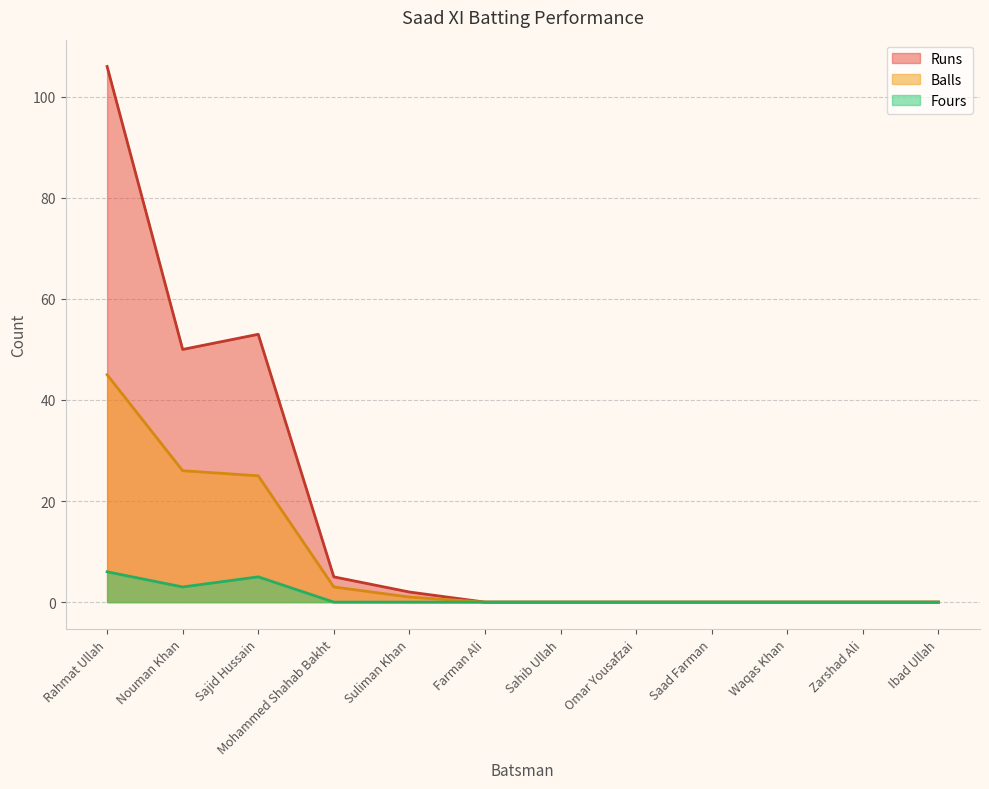

True or false: Balls has a value of 0 at Sahib Ullah.

True